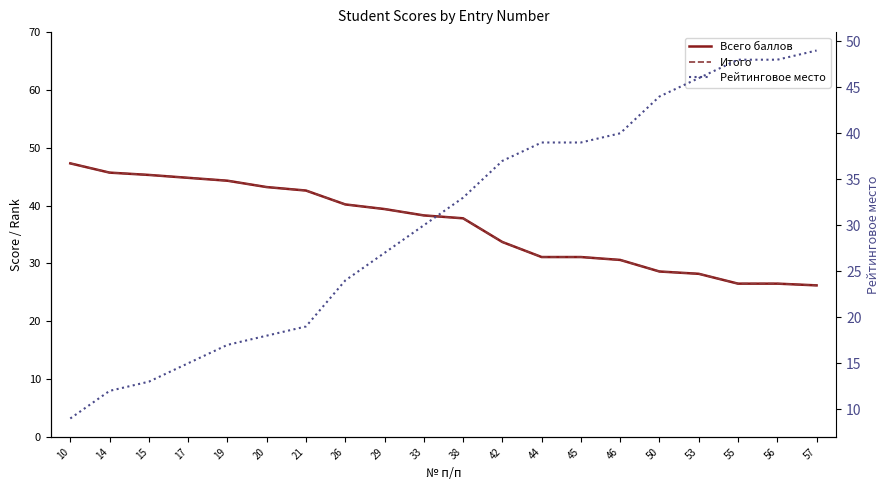

True or false: Всего баллов has a value of 77.3 at 10.

False